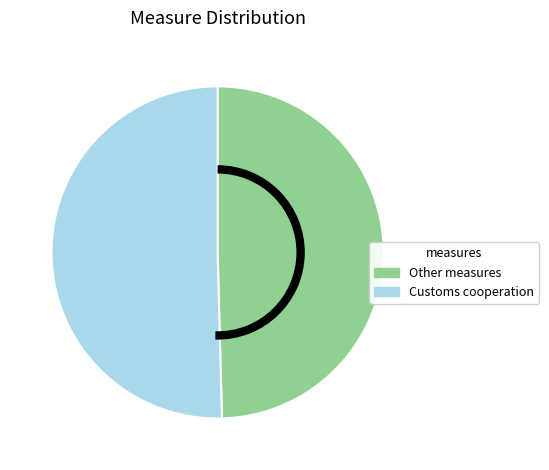

Does any single category account for the majority?

Yes